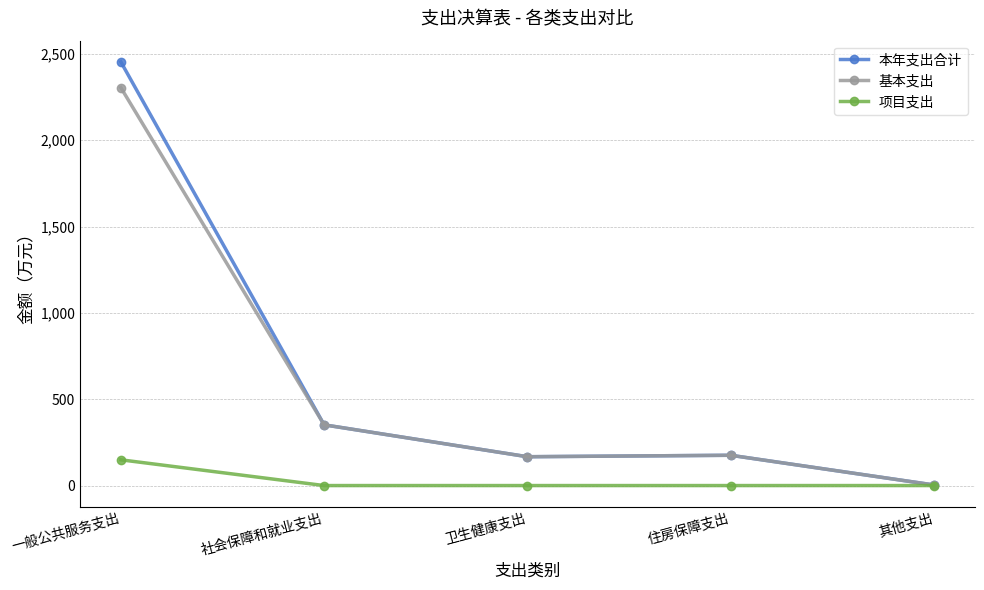

At which label is 基本支出 closest to 1153?

社会保障和就业支出